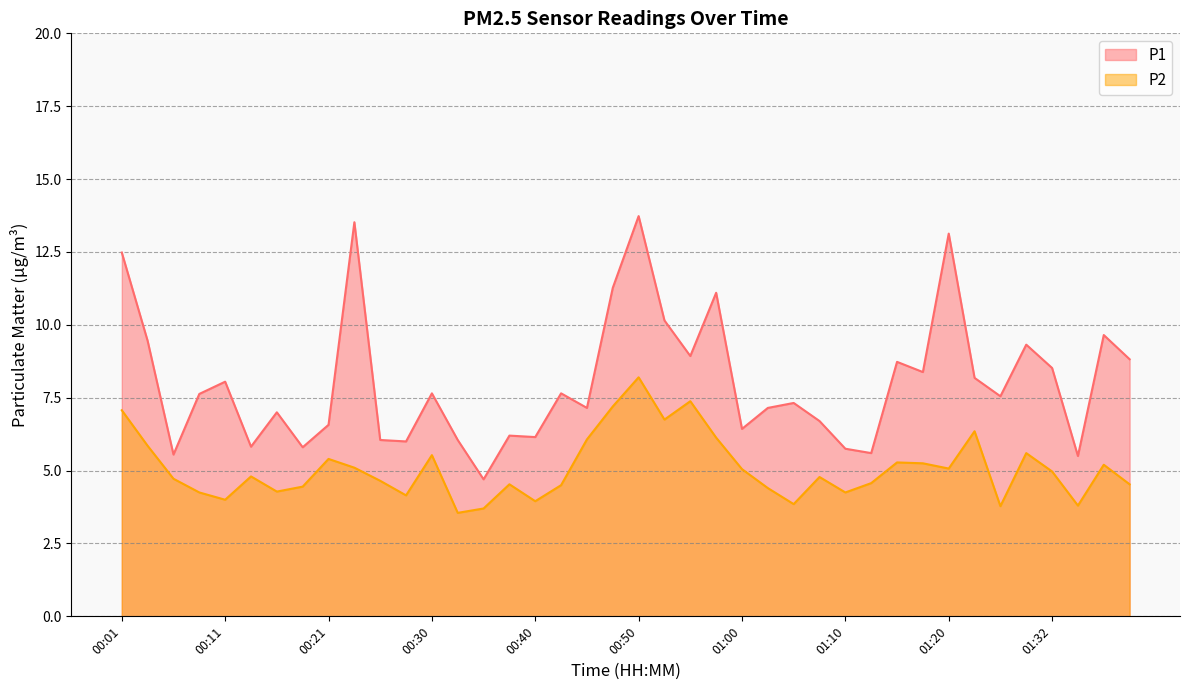

At how many categories does at least one series exceed 10?

7